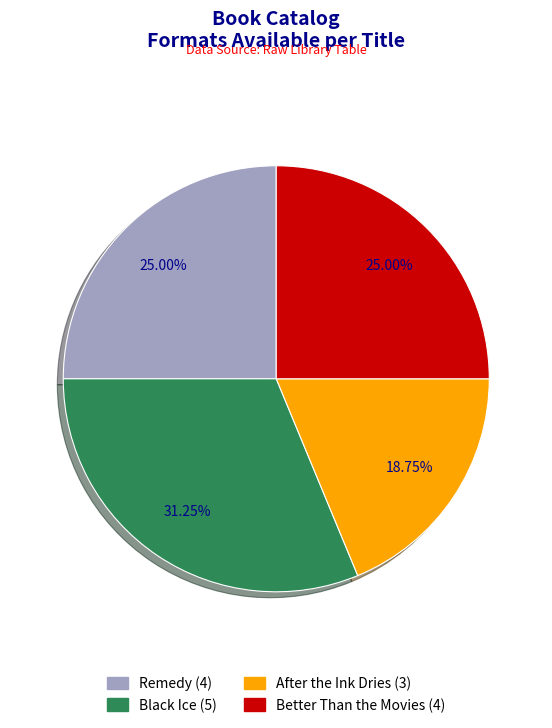

What percentage is NOT represented by Remedy?

75.0%